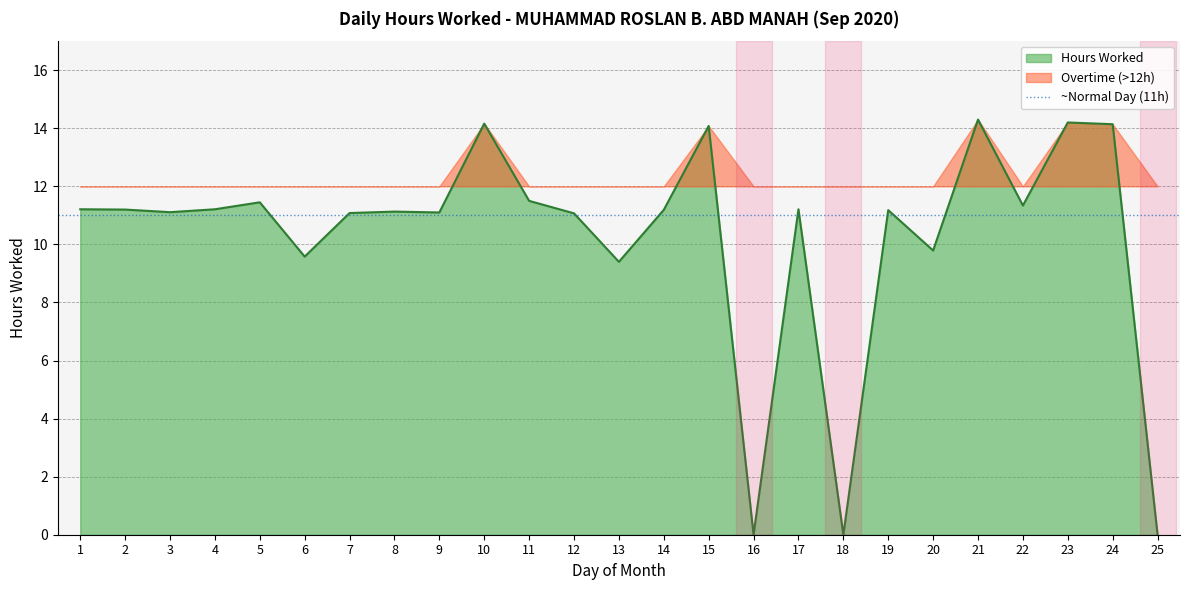

Is it true that the value at 24 is 14.1?

True